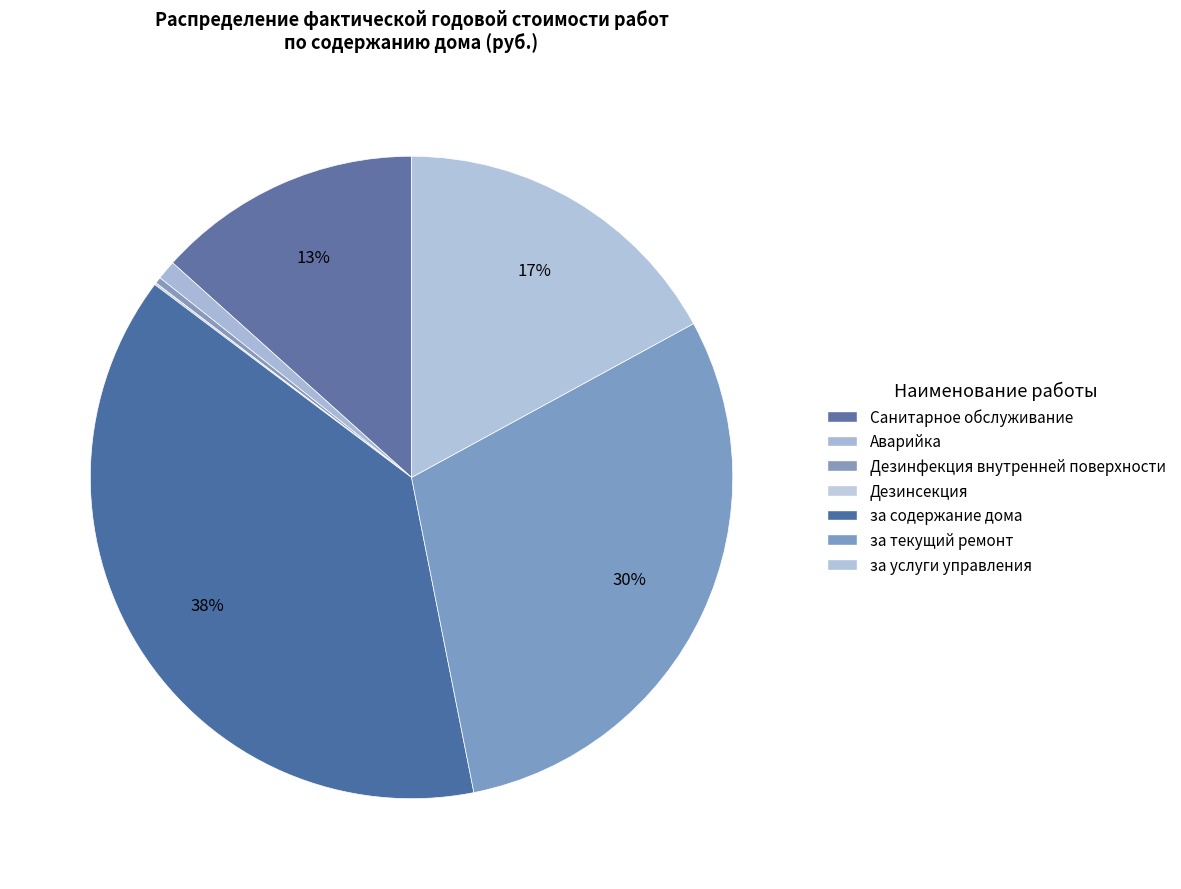

What percentage is the Санитарное обслуживание slice, to the nearest percent?

13%